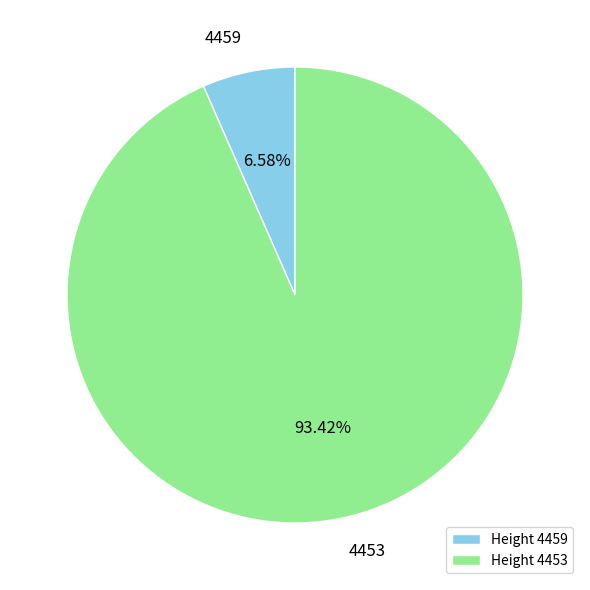

What portion of the pie excludes 4453?

6.6%